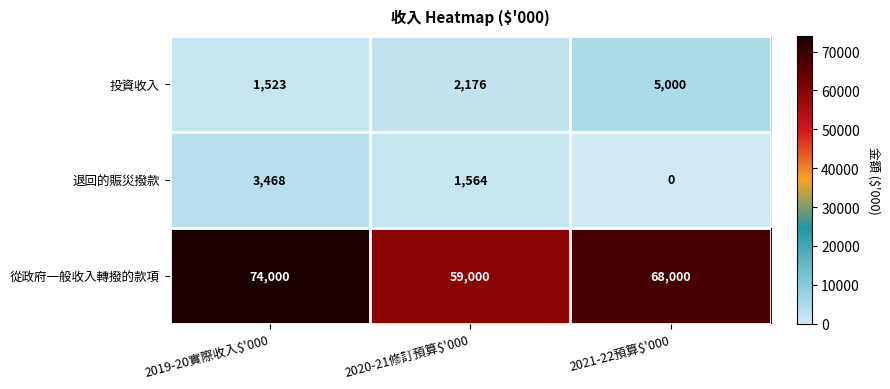

The 投資收入 series shows 2176 at 2020-21修訂預算$'000. True or false?

True